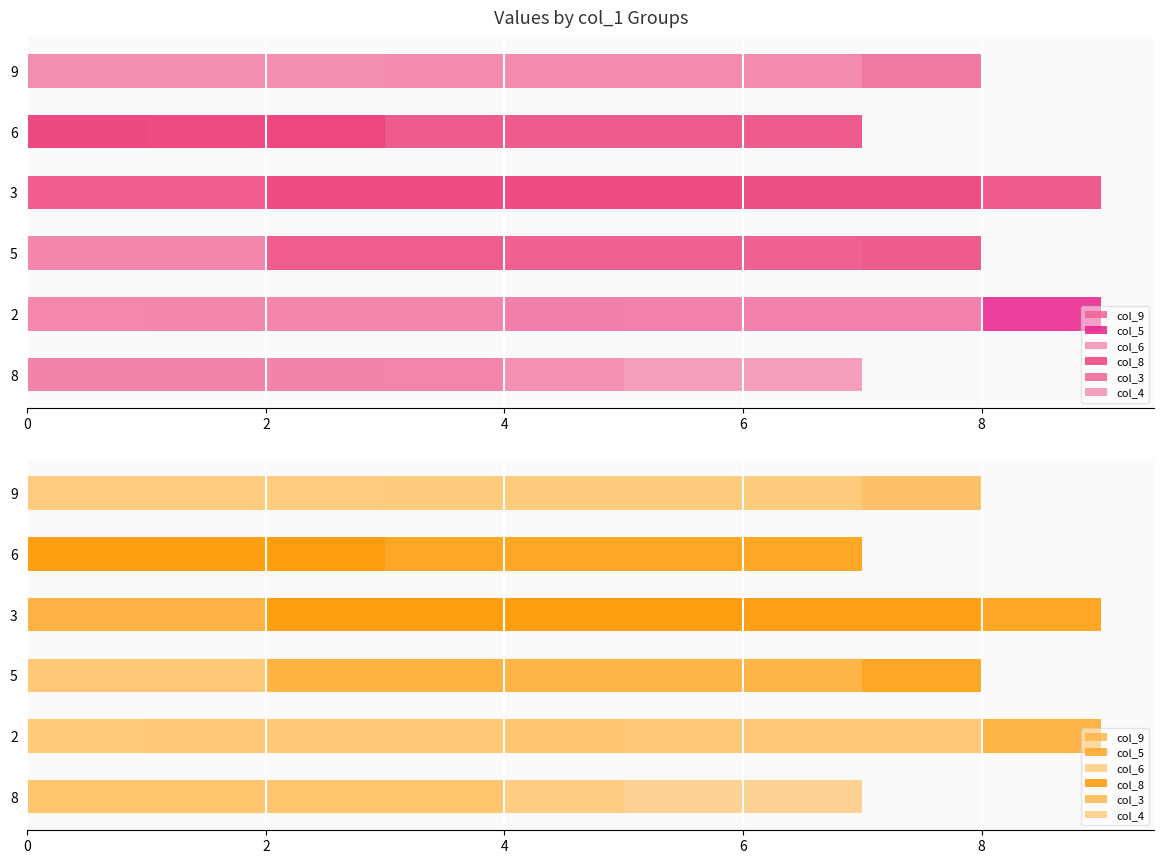

Which series changed the most between 6 and 3?

col_6